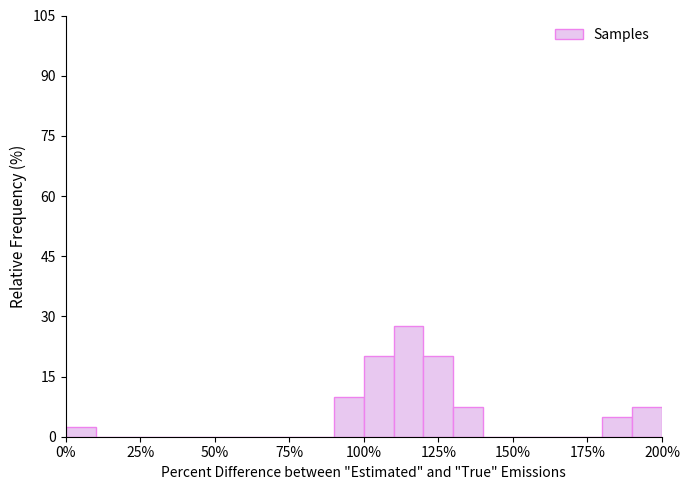

Around what value on the x-axis is the tallest bar? Give the approximate position of its centre, as read against the axis.

115